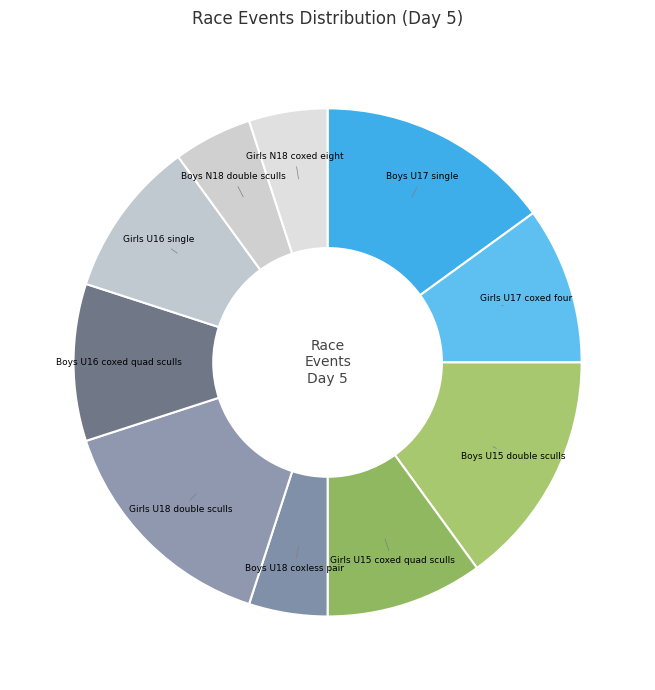

What is the ratio of the value at Boys N18 double sculls to the value at Boys U16 coxed quad sculls?

0.5